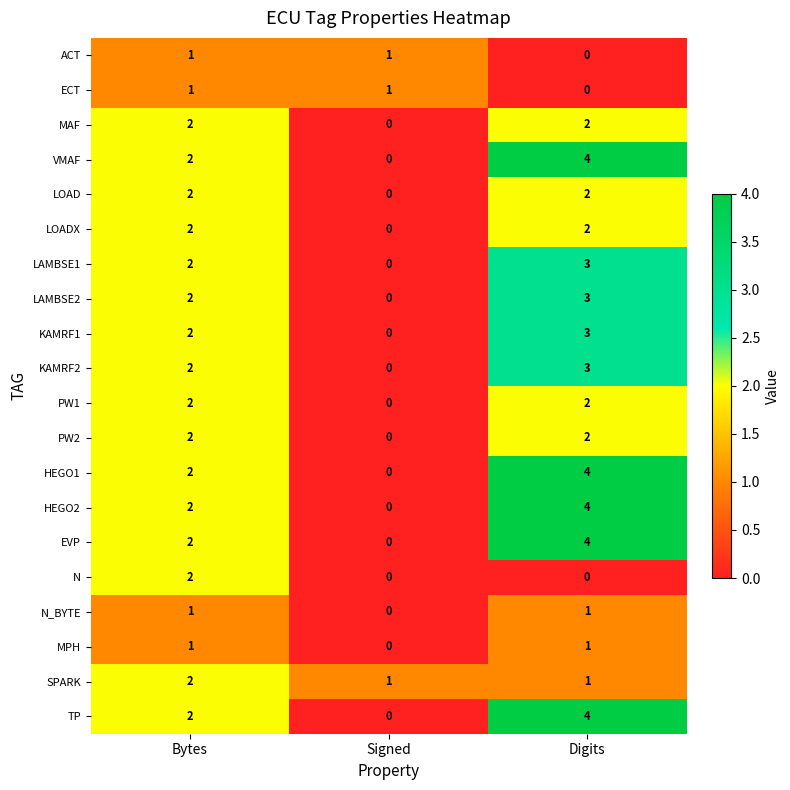

What is the spread (max minus min) of values at Digits?

4